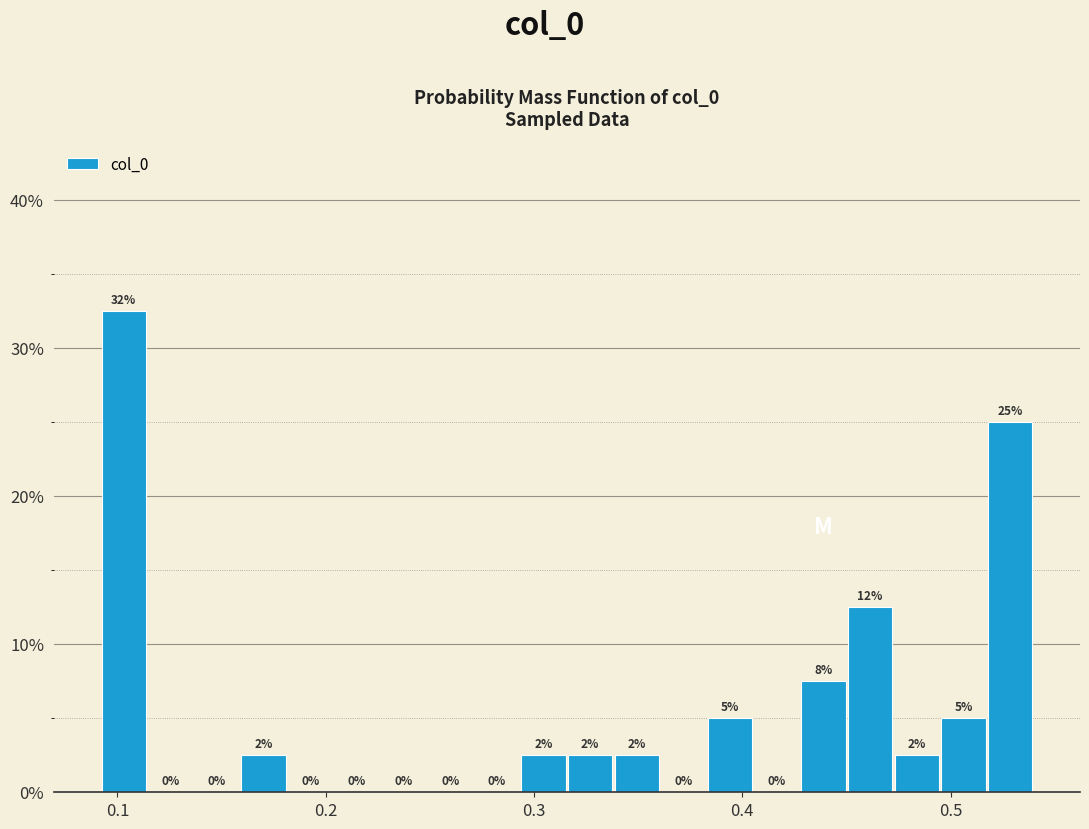

Around what value on the x-axis is the tallest bar? Give the approximate position of its centre, as read against the axis.

0.10